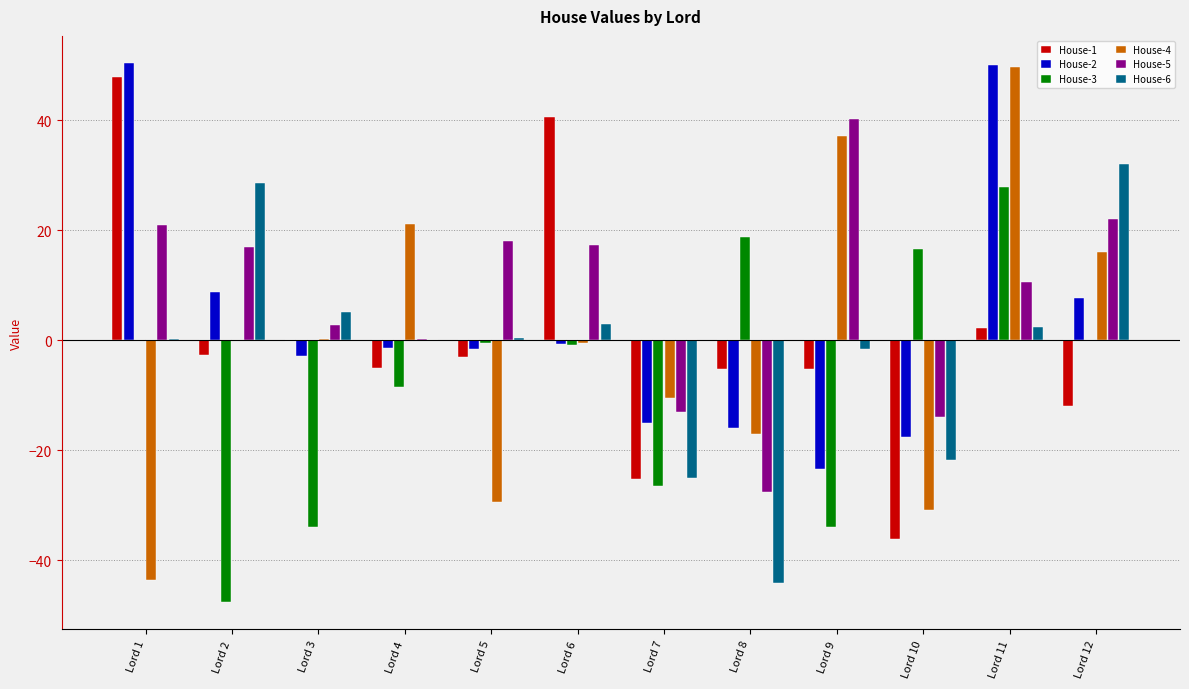

Is it true that House-2 equals 50.1 at Lord 11?

True